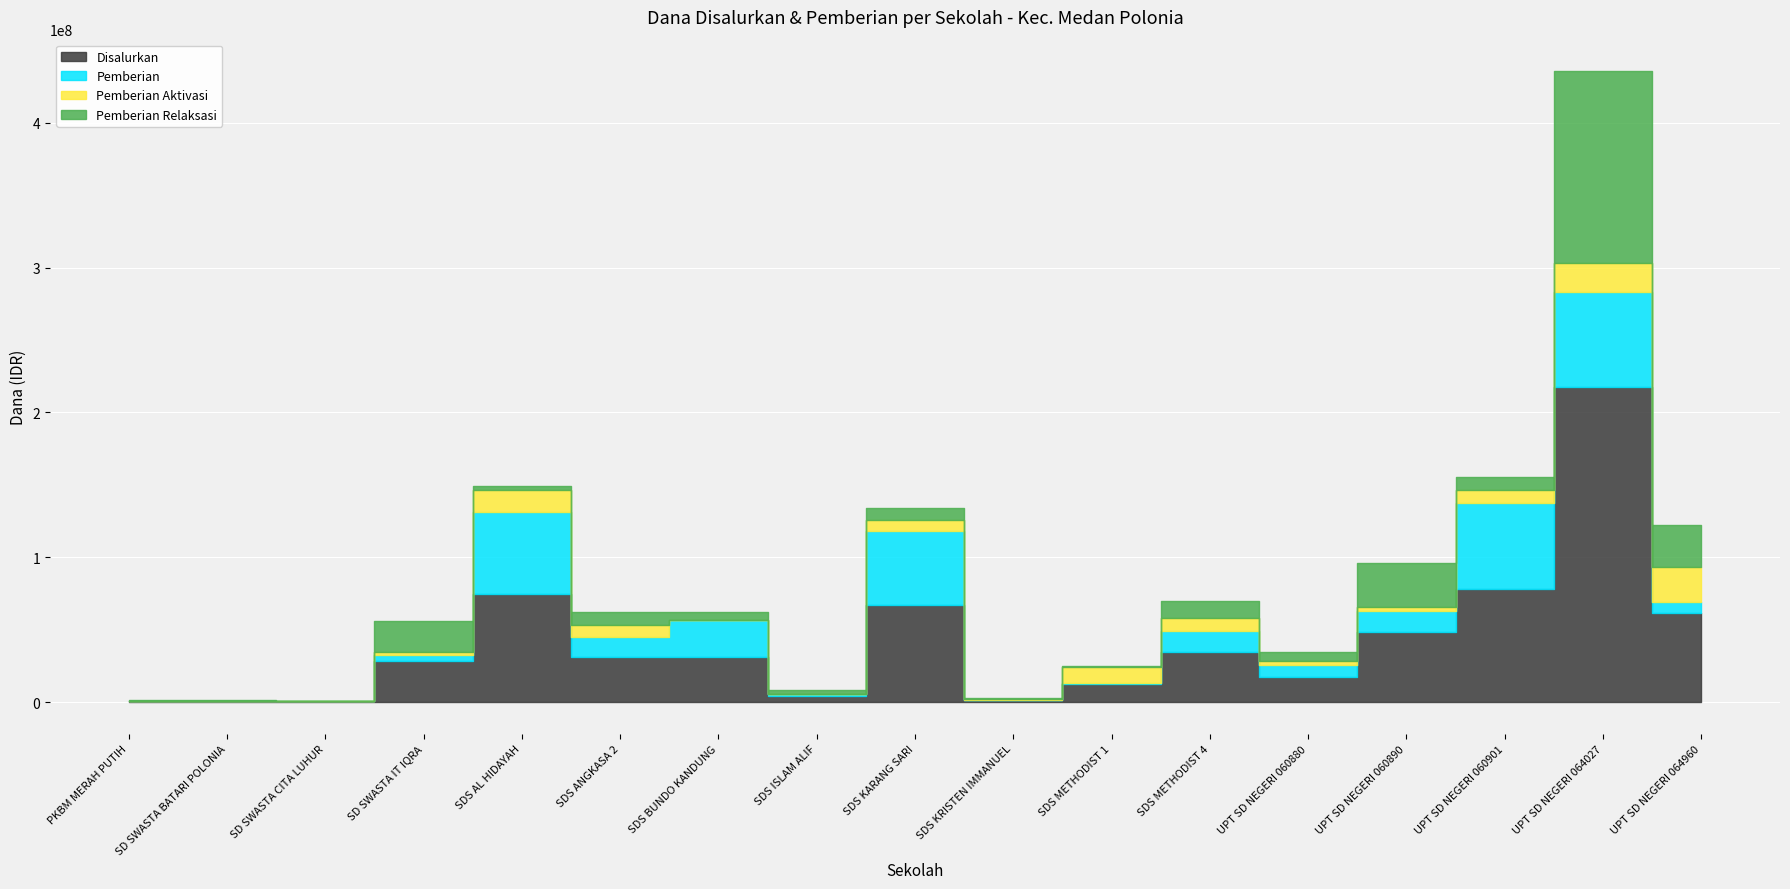

How many interior local valleys does the Pemberian Aktivasi series have?

2